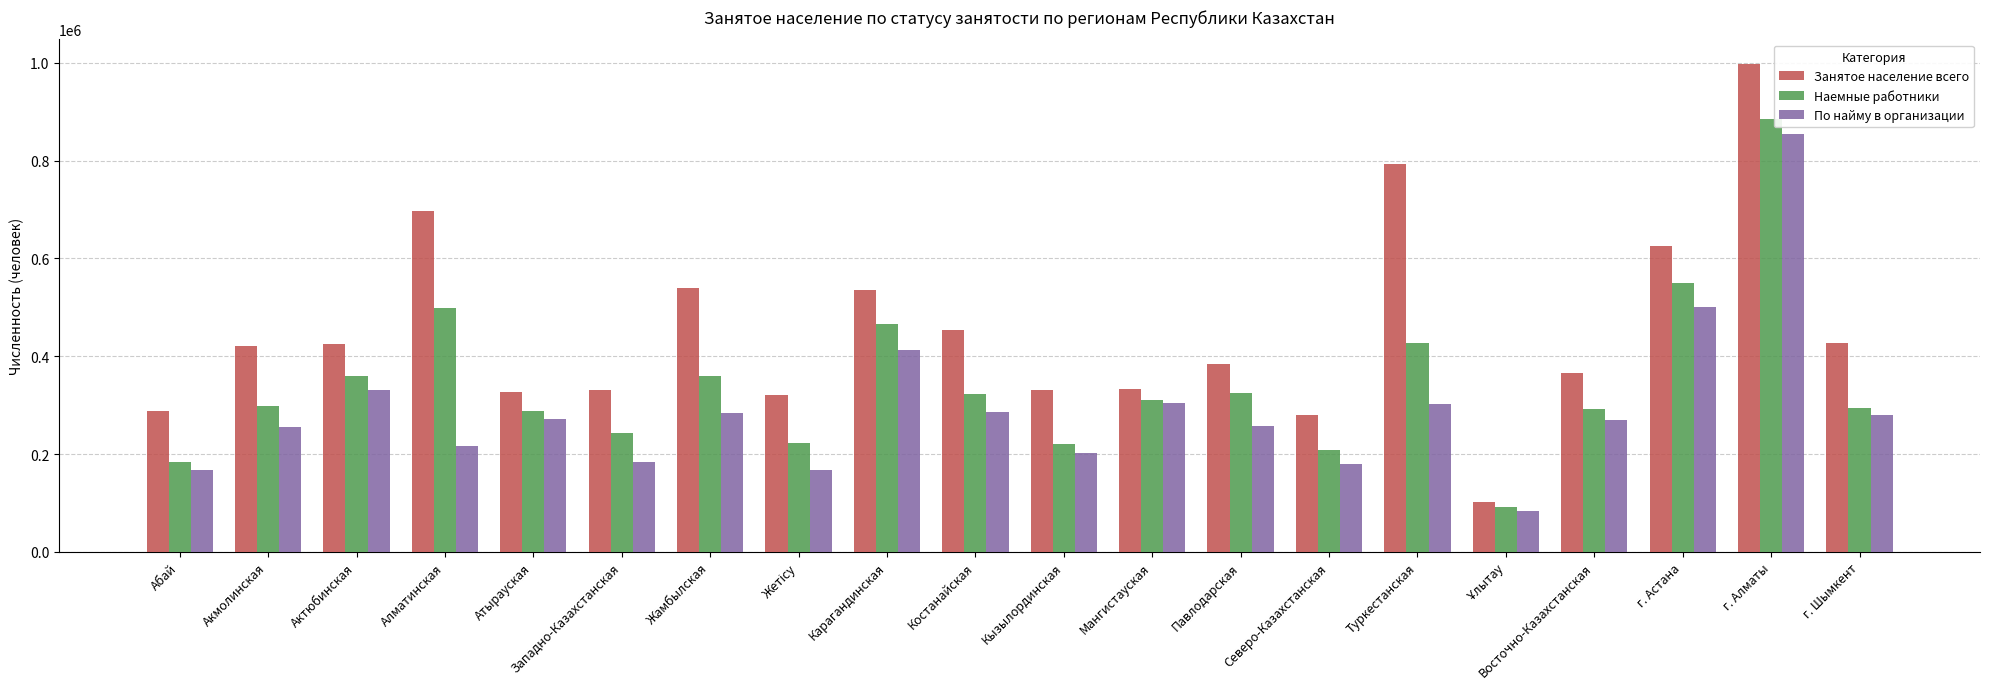

True or false: Занятое население всего has a value of 792167 at Туркестанская.

True